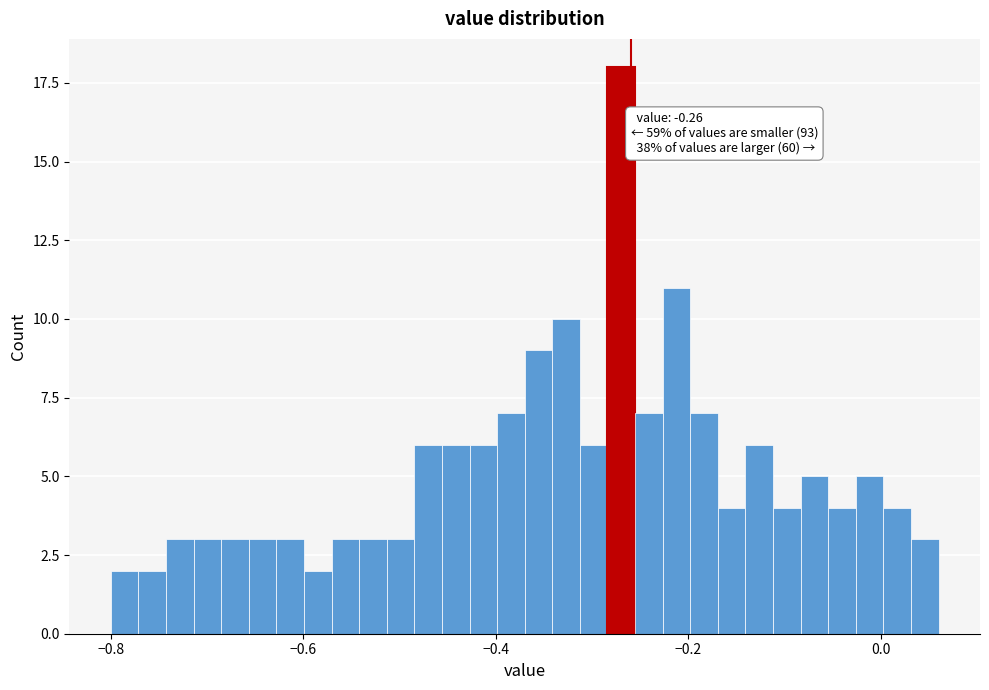

Read against the x-axis, roughly where is the centre of the tallest bar?

-0.26